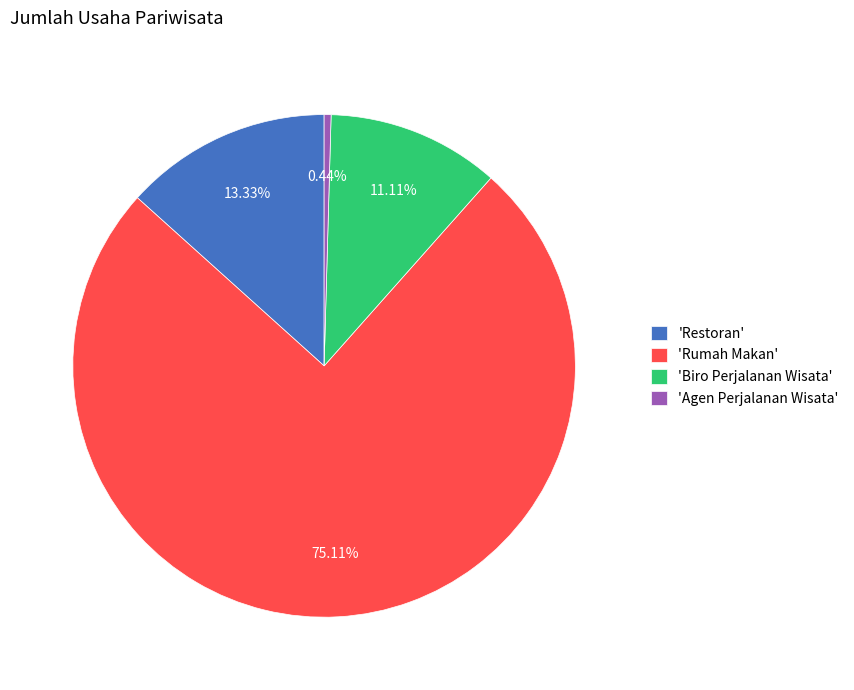

Is there any slice that represents more than half of the pie?

Yes